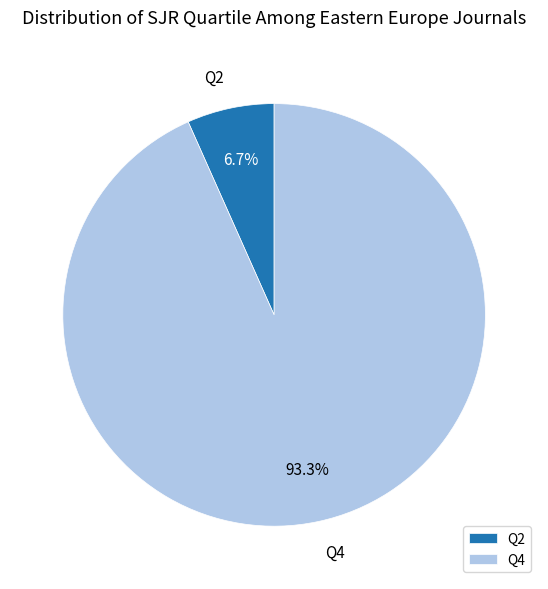

Does any single category account for the majority?

Yes